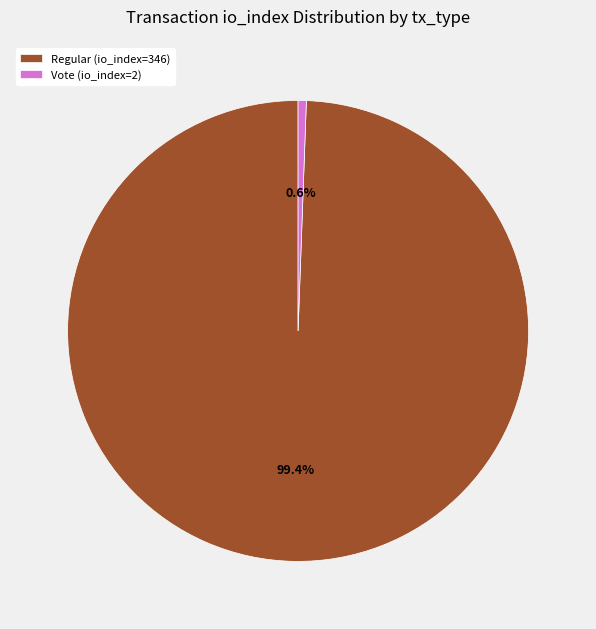

Count the number of slices in the pie.

2